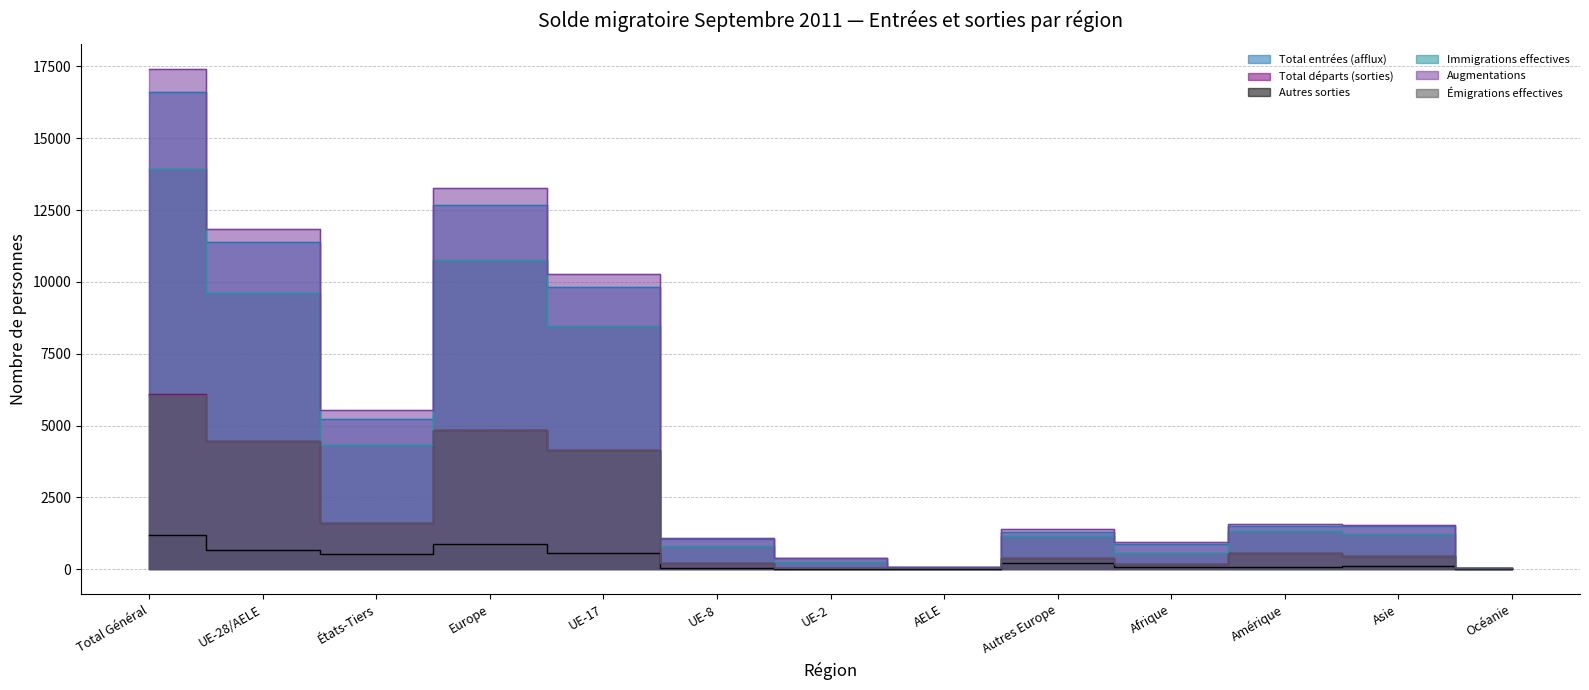

How many lines are shown in the chart?

6